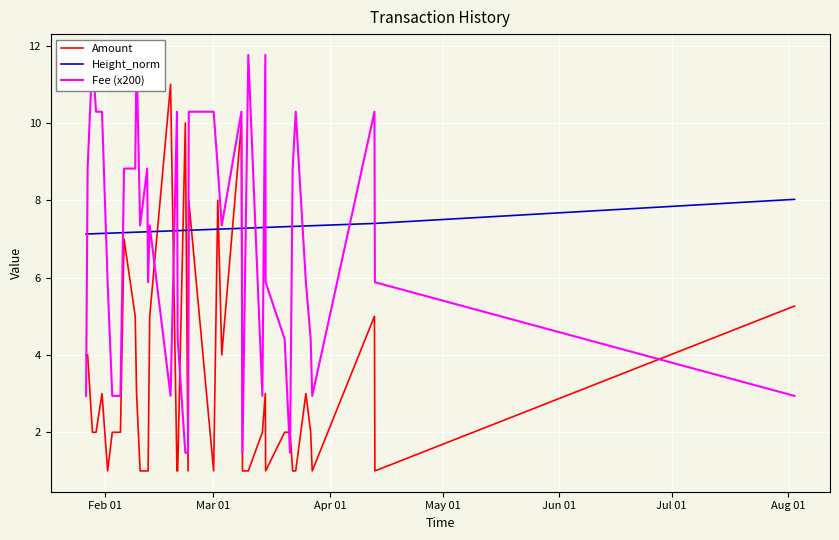

Which series has the largest total across all categories?

Height_norm